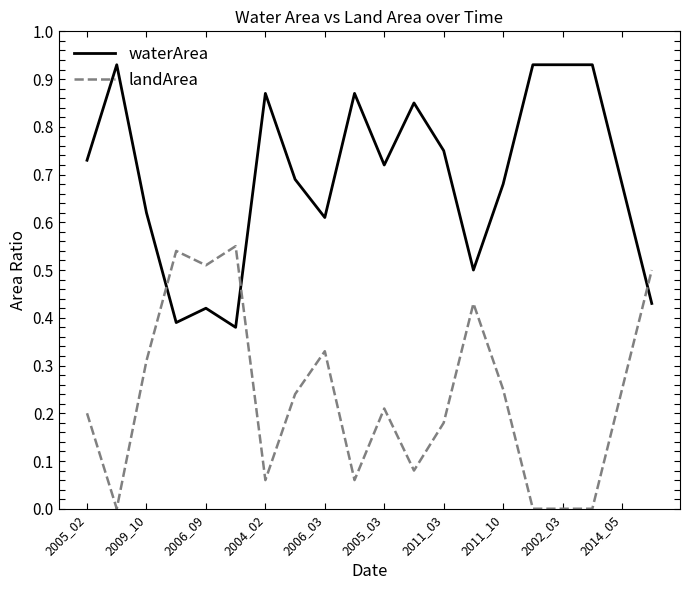

True or false: waterArea and landArea intersect in this chart.

True